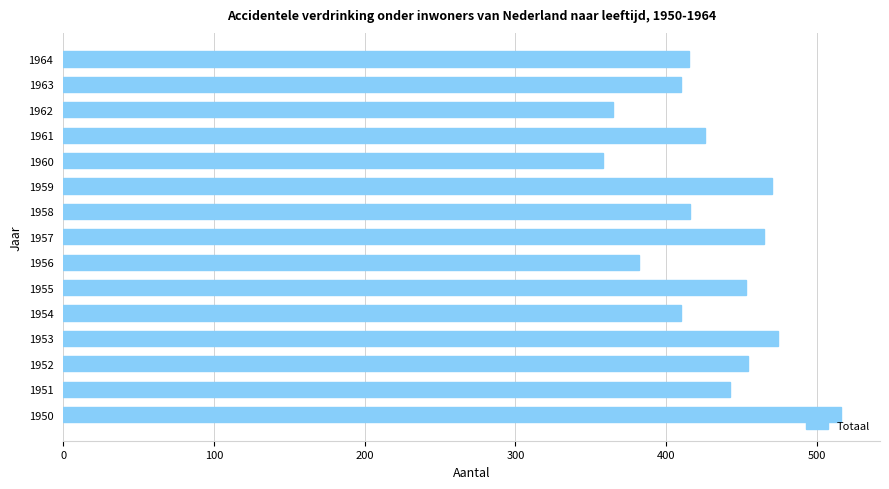

Read the value at 1961, to the nearest 10.

430